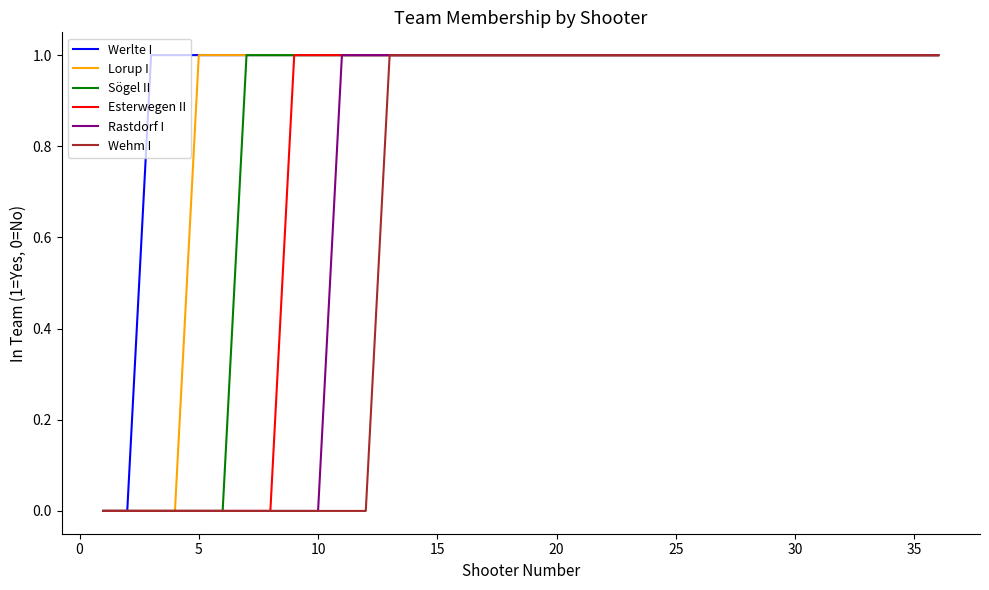

Rank the series by their average value, from highest to lowest.

Werlte I, Lorup I, Sögel II, Esterwegen II, Rastdorf I, Wehm I